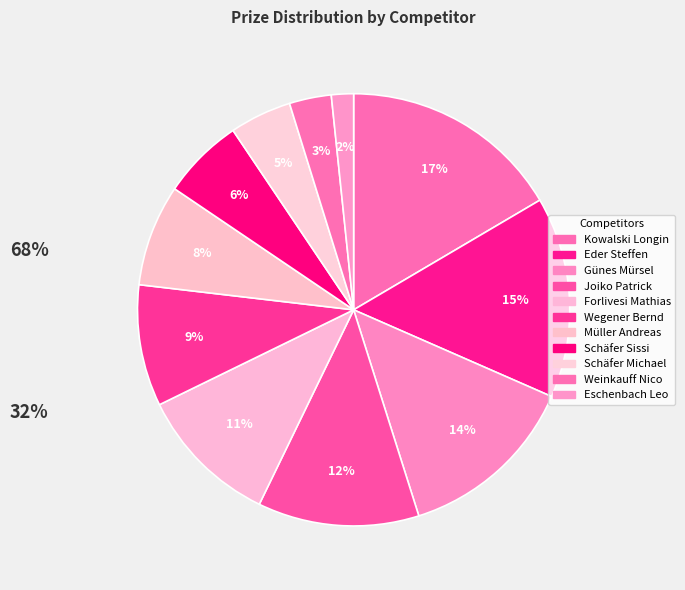

How many segments does this pie chart have?

11